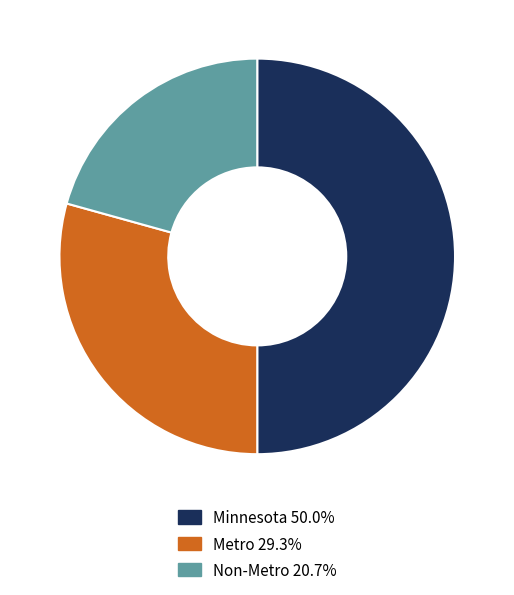

Combined, do Minnesota 50.0% and Non-Metro 20.7% account for over 50%?

Yes